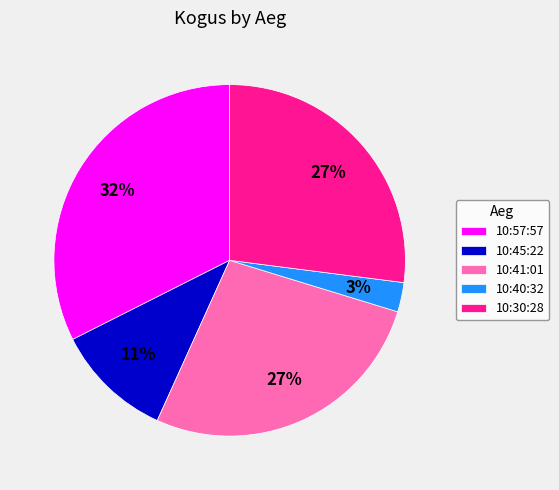

To the nearest percent, what portion does 10:40:32 represent?

3%